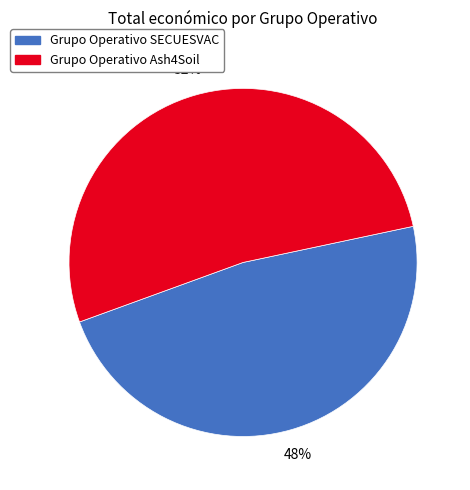

Count the number of slices in the pie.

2